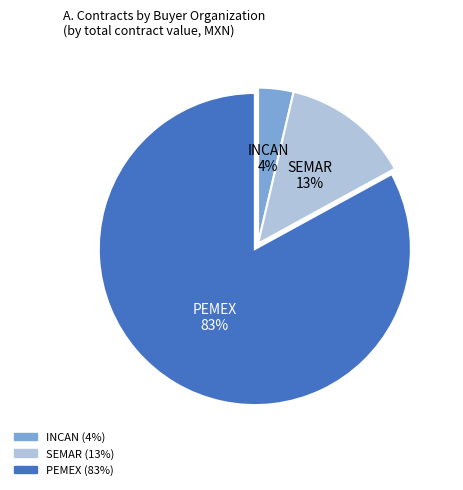

Is there a majority slice in this chart?

Yes